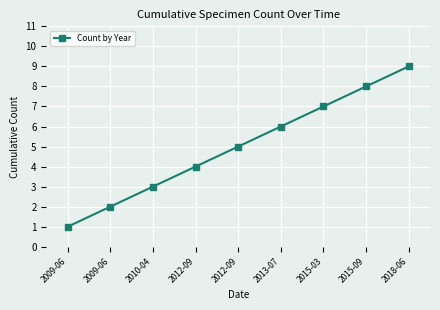

List the labels in order of value, largest first.

2018-06, 2015-09, 2015-03, 2013-07, 2012-09, 2012-09, 2010-04, 2009-06, 2009-06